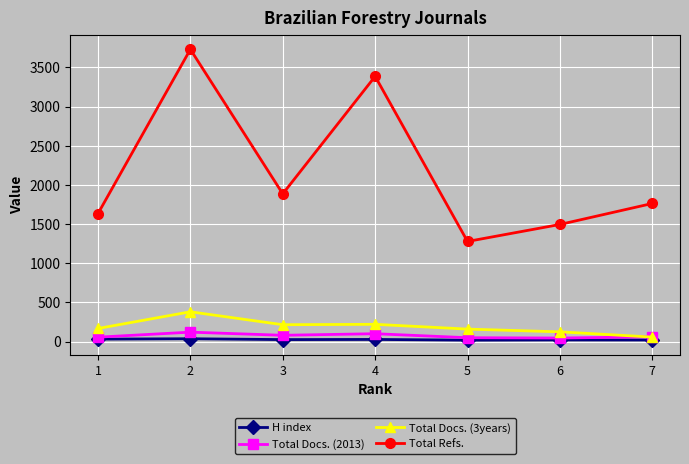

What is the difference between the highest and lowest values at 3?

1861